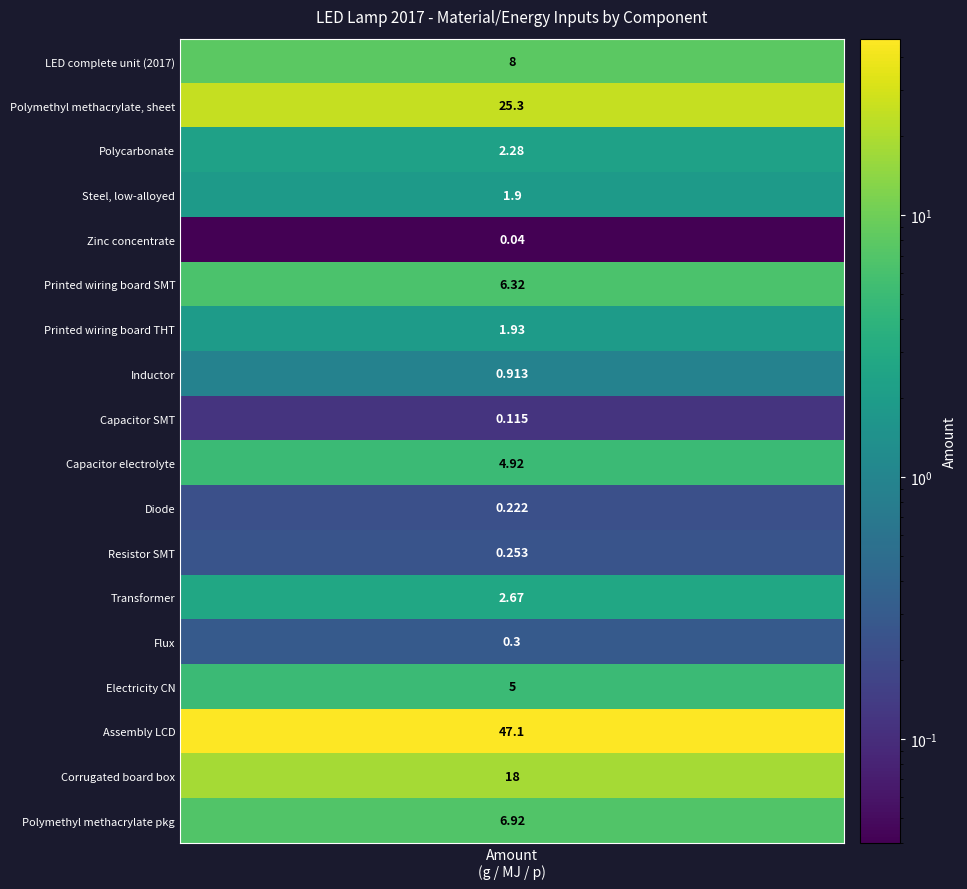

What is the difference between the second highest and minimum values?

25.2